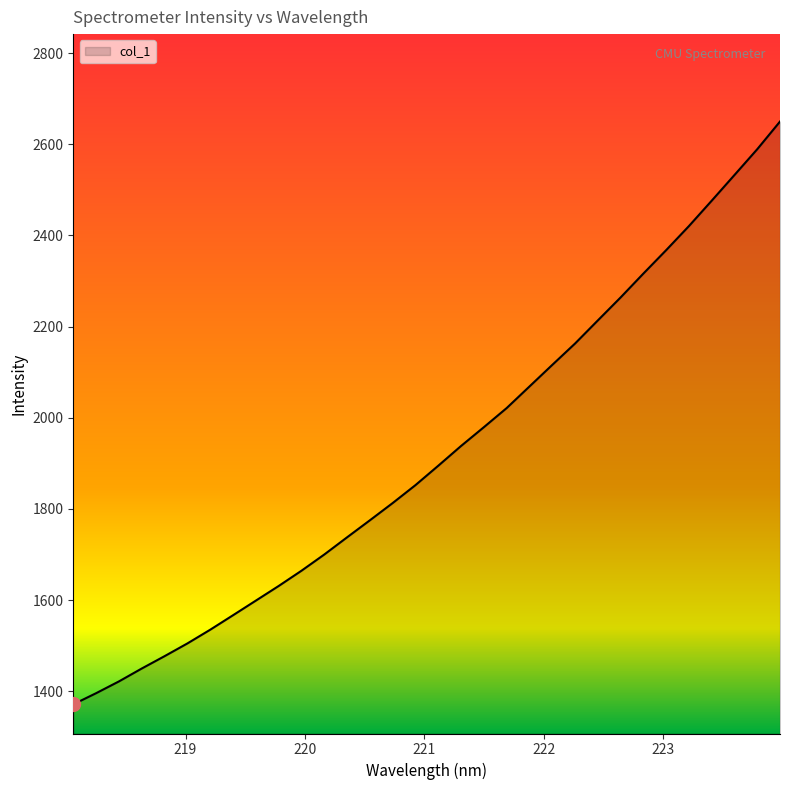

What is the smallest value displayed?

1371.5